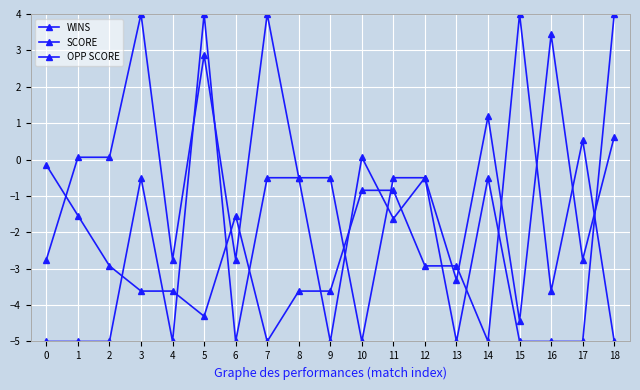

Count the number of categories in the chart.

19